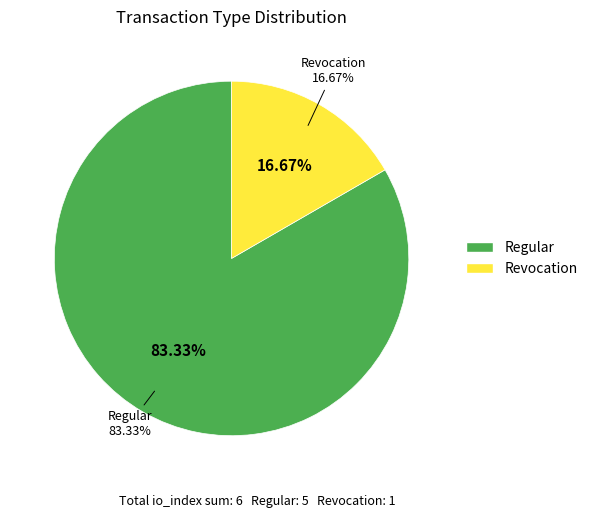

What portion of the pie excludes Regular?

16.7%